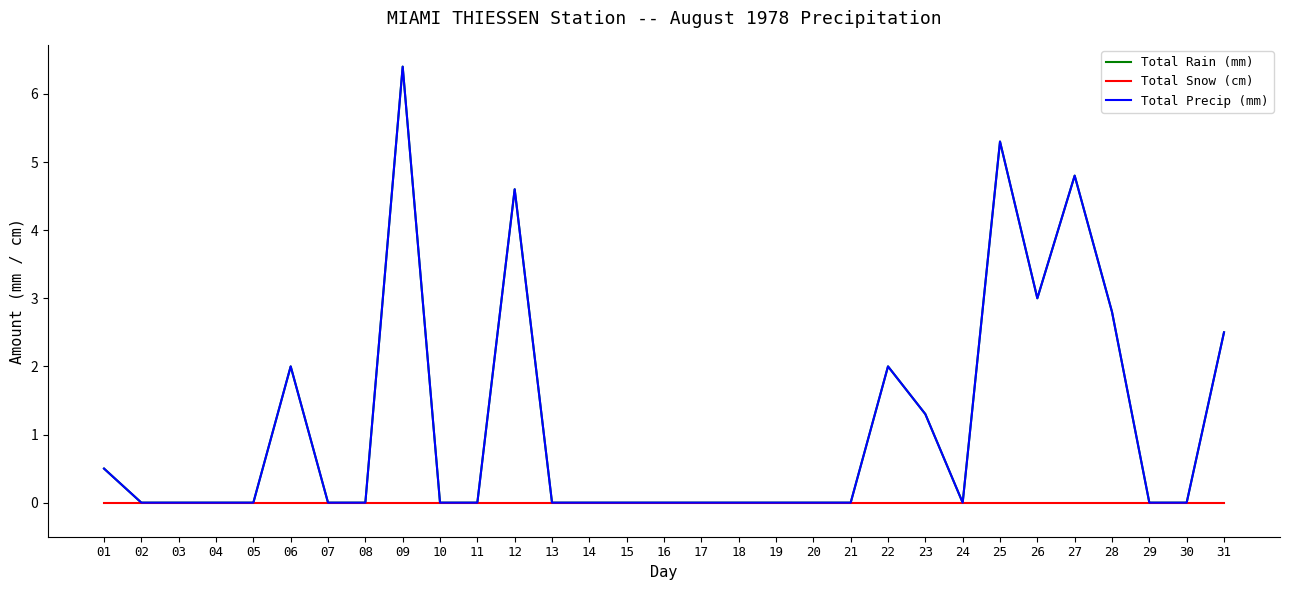

Is the value of Total Snow (cm) at 10 greater than the value of Total Rain (mm) at 16?

No